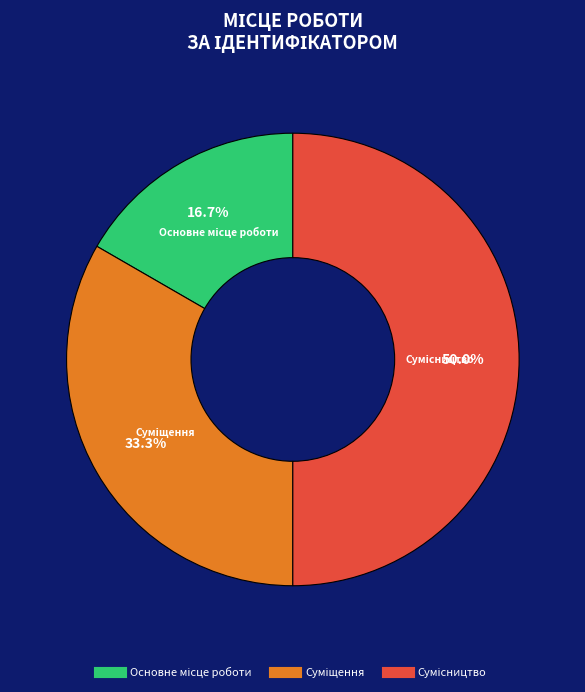

Rank the categories by value from lowest to highest.

Основне місце роботи, Суміщення, Сумісництво